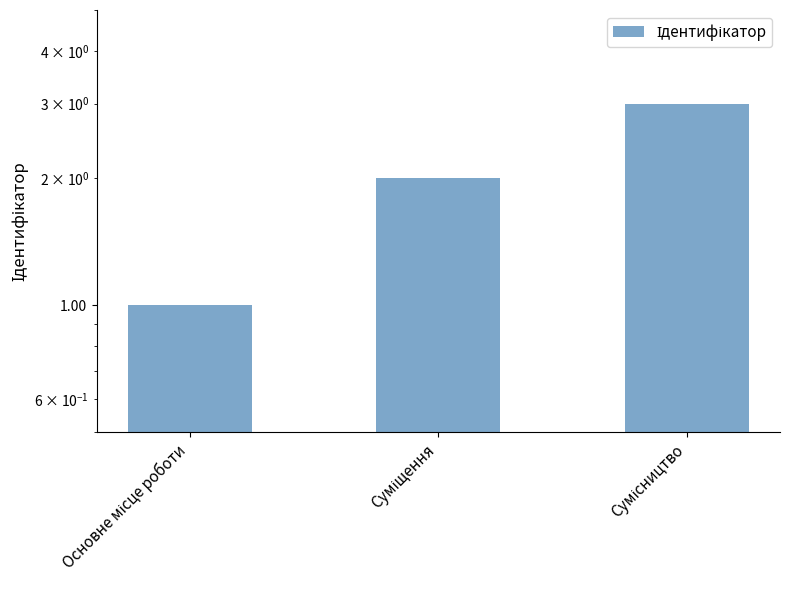

Which category has the lowest value across all series?

Основне місце роботи